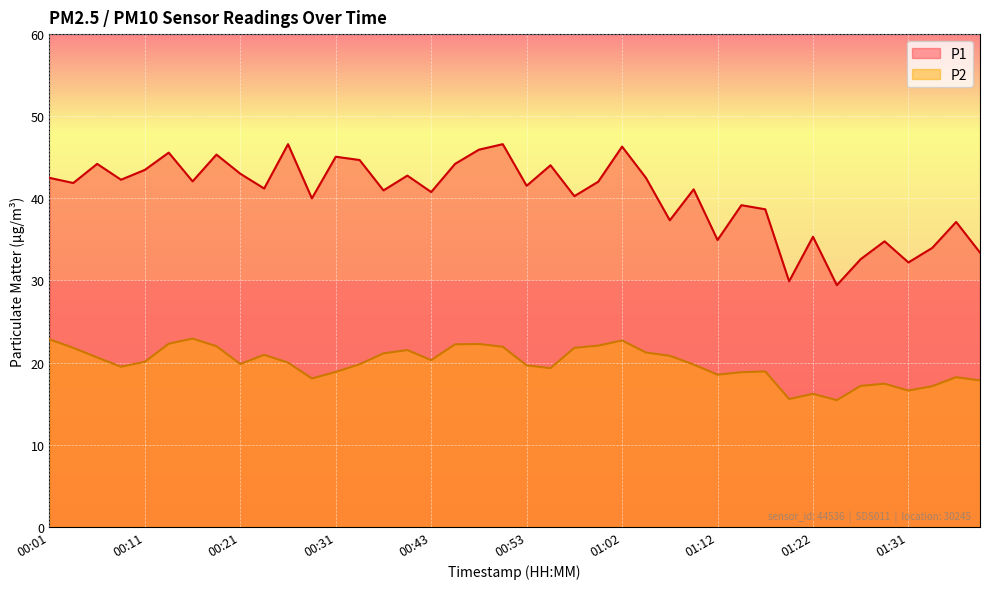

Reading left to right, extract all data points from this chart.

P1: 00:01=42.5	00:03=41.9	00:06=44.2	00:08=42.3	00:11=43.5	00:13=45.6	00:16=42.1	00:18=45.3	00:21=43.0	00:23=41.2	00:26=46.6	00:28=40.0	00:31=45.1	00:33=44.7	00:36=41.0	00:40=42.8	00:43=40.8	00:45=44.2	00:48=45.9	00:50=46.6	00:53=41.5	00:55=44.0	00:57=40.3	01:00=42.0	01:02=46.3	01:05=42.5	01:07=37.3	01:10=41.1	01:12=34.9	01:14=39.2	01:17=38.7	01:19=29.9	01:22=35.3	01:24=29.4	01:27=32.6	01:29=34.8	01:31=32.2	01:34=34.0	01:36=37.1	01:39=33.4
P2: 00:01=22.8	00:03=21.8	00:06=20.6	00:08=19.5	00:11=20.1	00:13=22.3	00:16=22.9	00:18=22.0	00:21=19.8	00:23=20.9	00:26=20.0	00:28=18.1	00:31=18.9	00:33=19.8	00:36=21.1	00:40=21.5	00:43=20.3	00:45=22.2	00:48=22.3	00:50=21.9	00:53=19.7	00:55=19.3	00:57=21.8	01:00=22.1	01:02=22.7	01:05=21.2	01:07=20.8	01:10=19.8	01:12=18.5	01:14=18.8	01:17=18.9	01:19=15.6	01:22=16.2	01:24=15.4	01:27=17.2	01:29=17.4	01:31=16.6	01:34=17.1	01:36=18.2	01:39=17.8